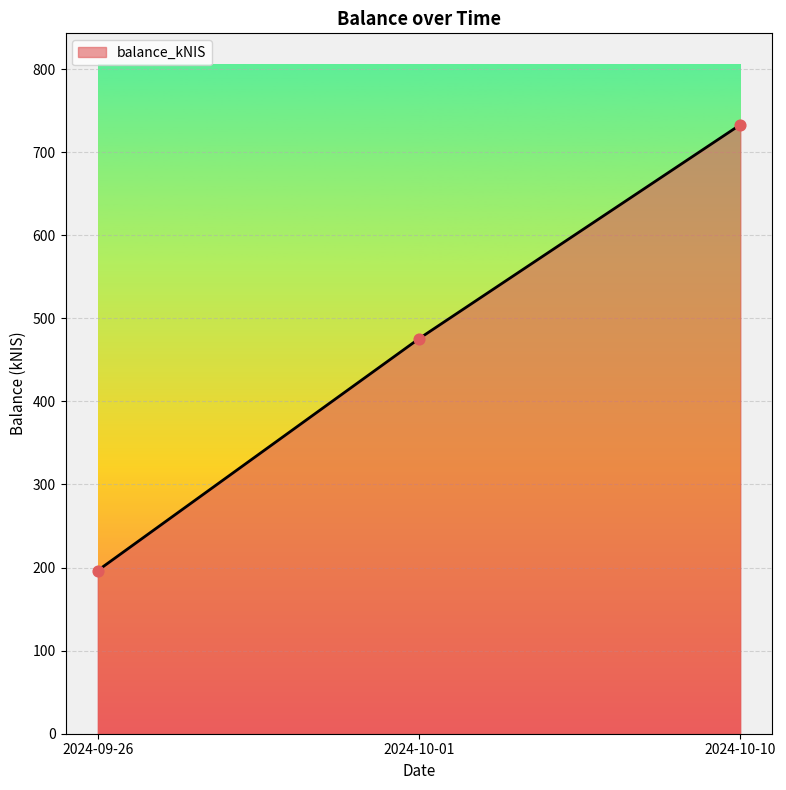

Approximately how many times larger is the value at 2024-10-10 compared to 2024-10-01?

1.5